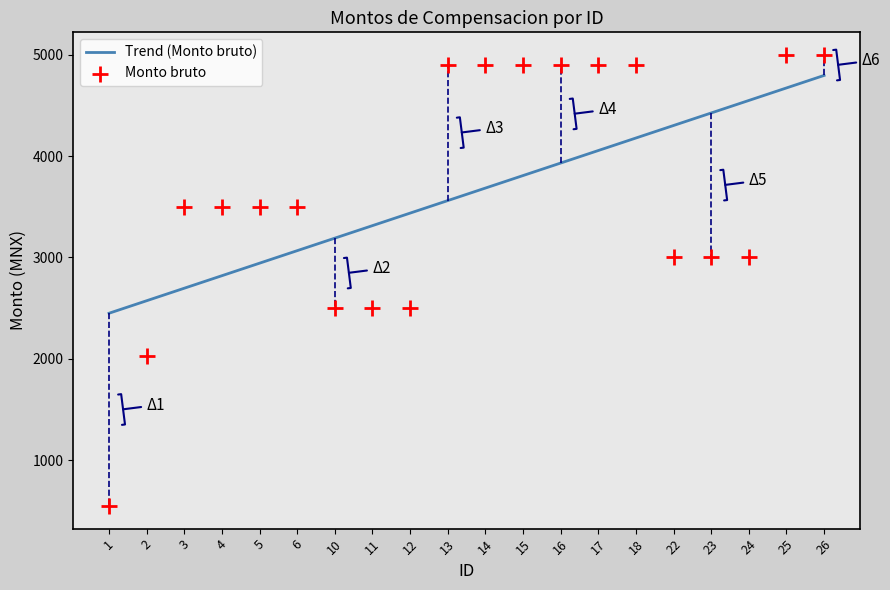

At how many categories does at least one series exceed 2447?

20